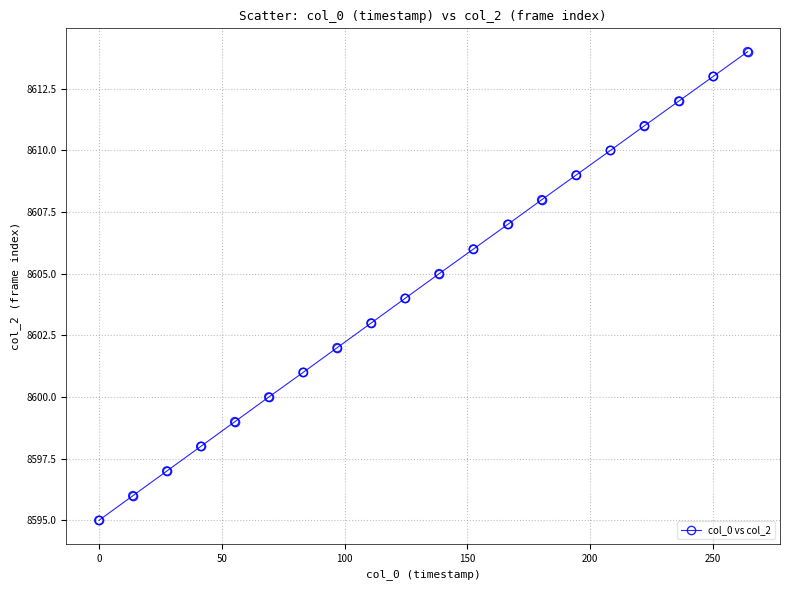

What is the smallest value displayed?

8595